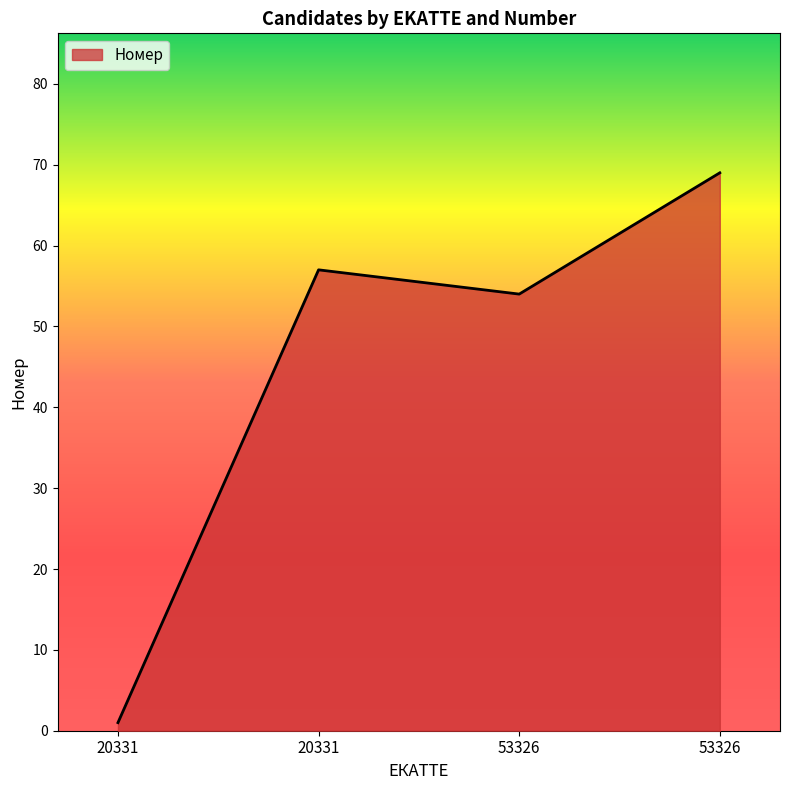

Where does the data first go above 57?

53326